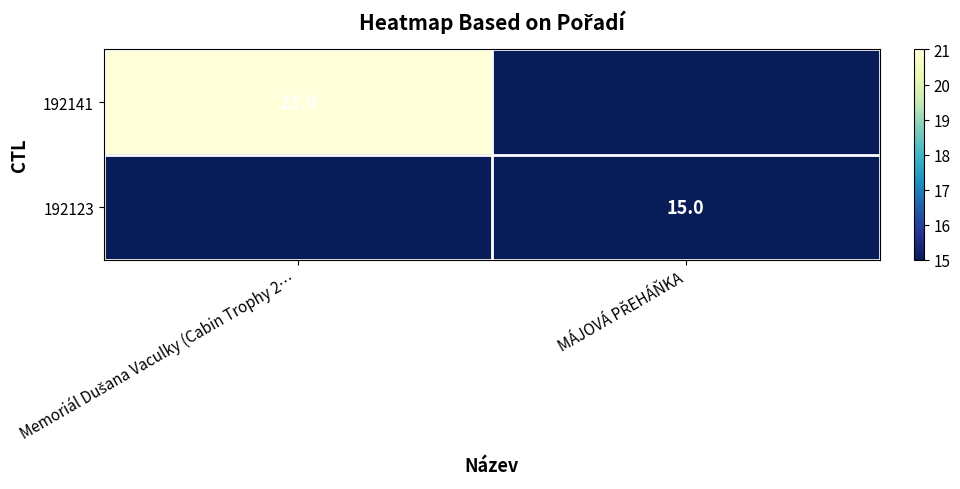

Which has a higher value, MÁJOVÁ PŘEHÁŇKA or Memoriál Dušana Vaculky (Cabin Trophy 2…?

Memoriál Dušana Vaculky (Cabin Trophy 2…